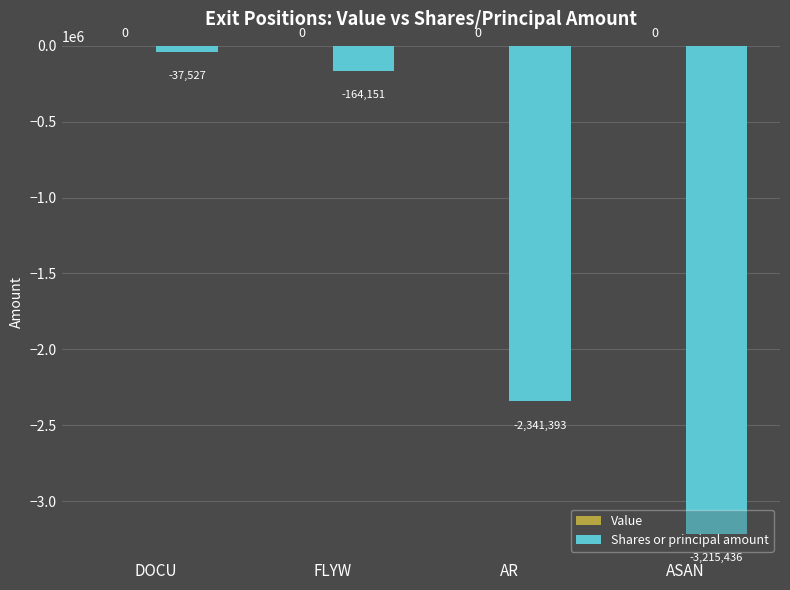

What is the change in value from FLYW to AR?

-2177242